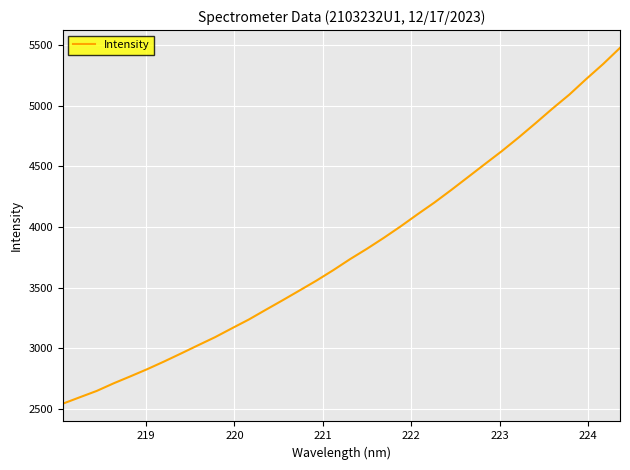

What is the maximum value shown in the chart?

5478.5